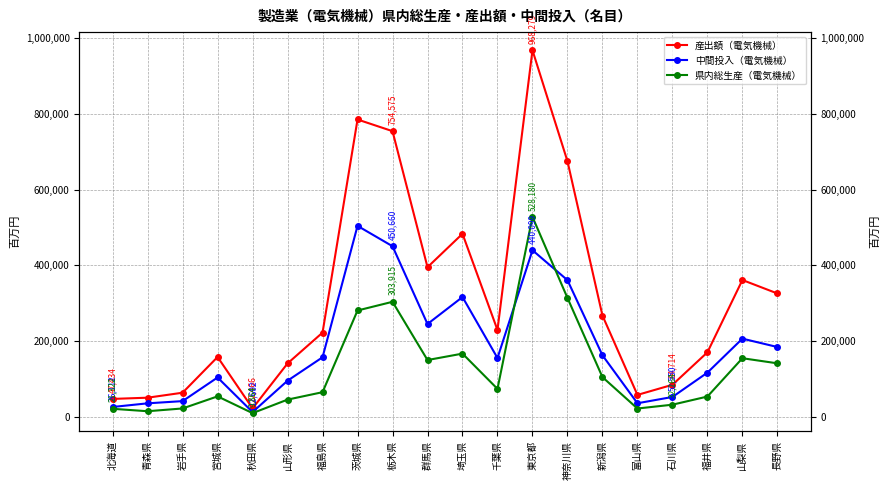

What is the label of the 10th point from the left?

群馬県